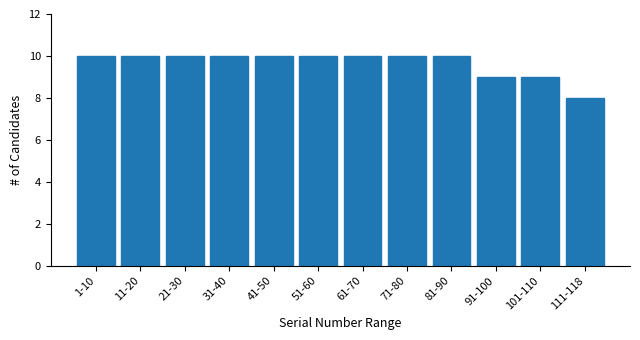

Reading left to right, list all the values displayed in this chart.

1-10=10	11-20=10	21-30=10	31-40=10	41-50=10	51-60=10	61-70=10	71-80=10	81-90=10	91-100=9	101-110=9	111-118=8